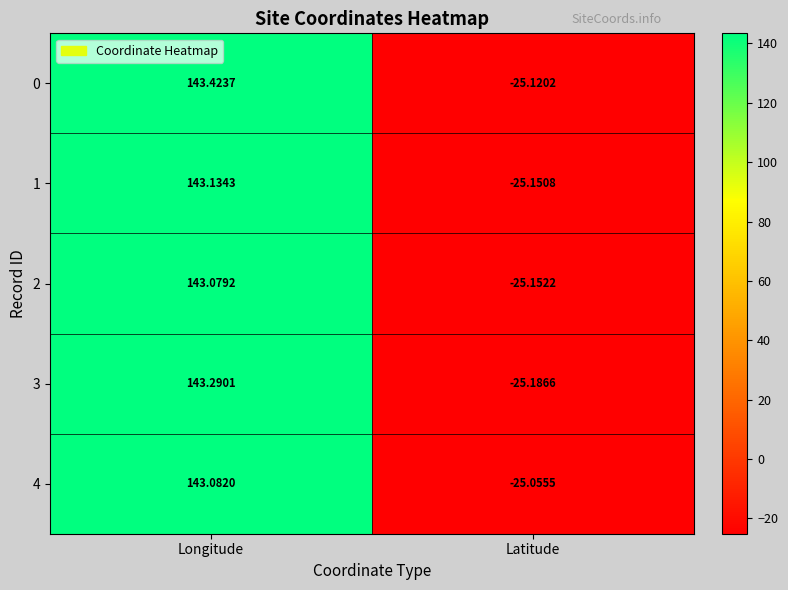

Is the value of 4 at Longitude greater than the value of 3 at Longitude?

No